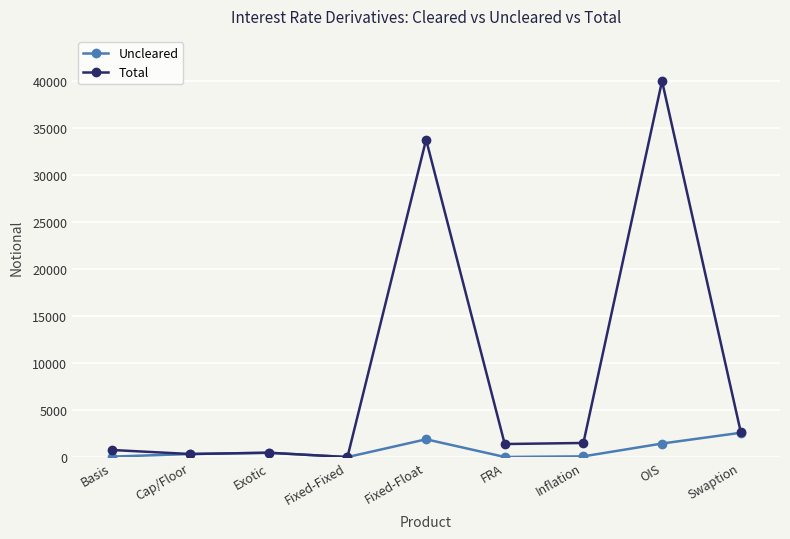

What is the difference between the second highest and second lowest values in the Total series?

33478